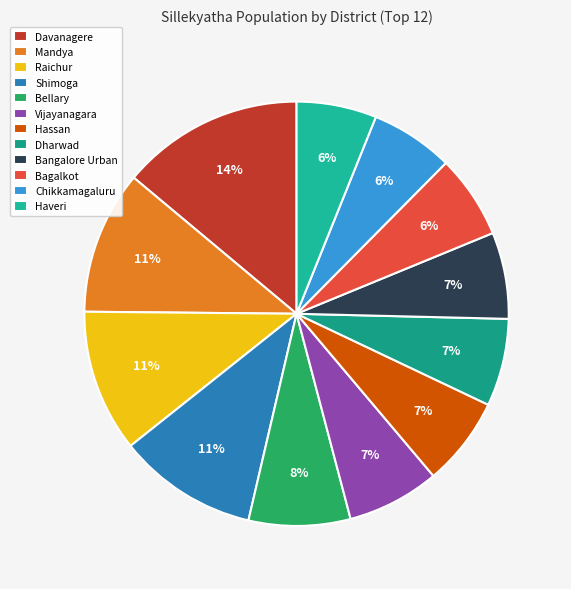

The Vijayanagara slice represents 1% of the pie. True or false?

False